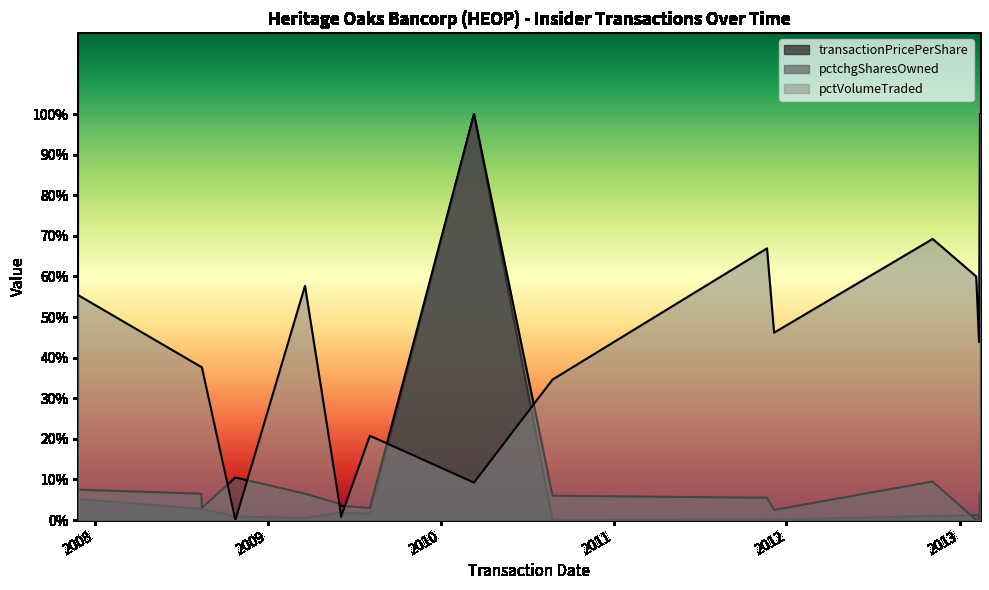

What is the sum of all transactionPricePerShare values?

122.1